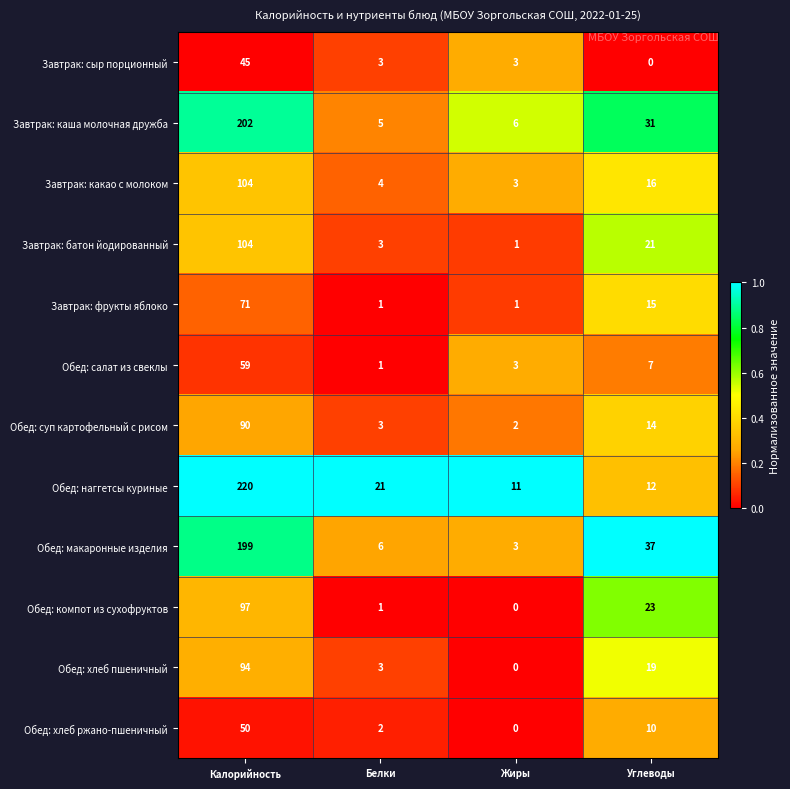

The value of Обед: суп картофельный с рисом at Углеводы is 14. True or false?

True